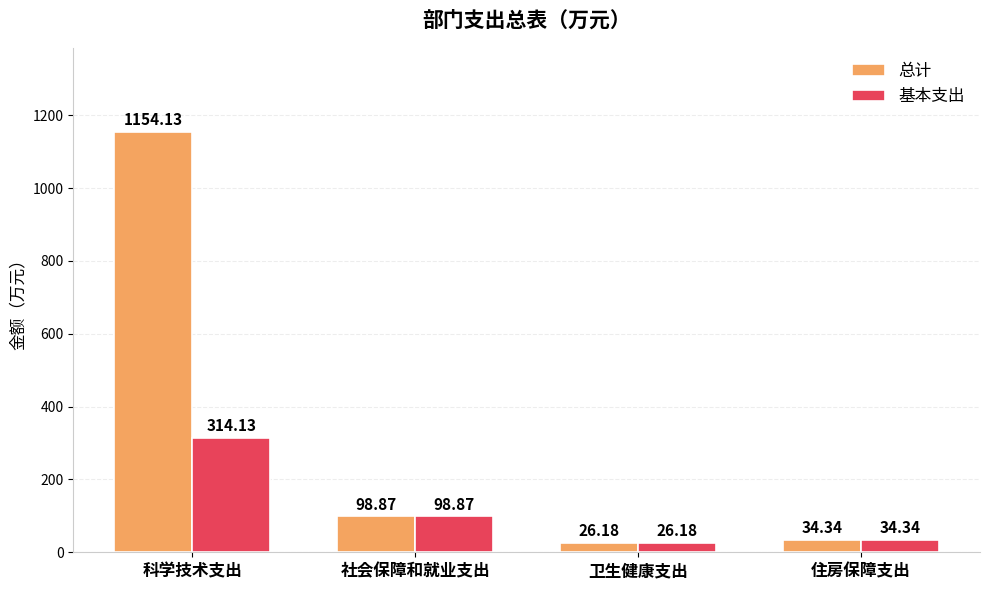

Reading right to left, what are all the values shown in this chart?

总计: 34.3	26.2	98.9	1154.1
基本支出: 34.3	26.2	98.9	314.1